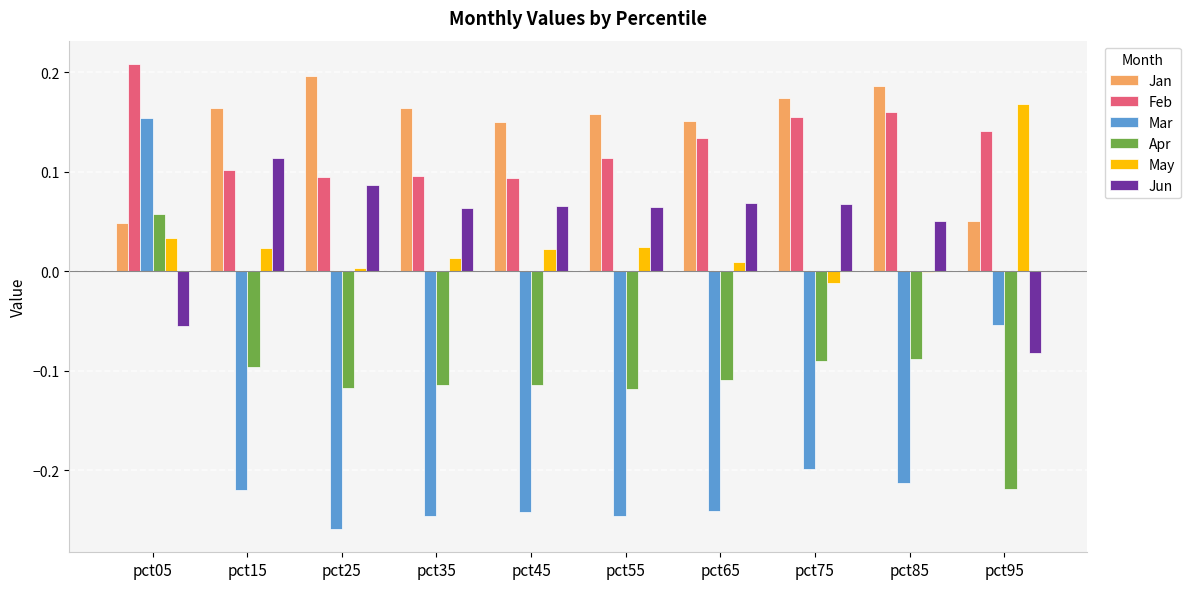

Is the value of May at pct35 greater than the value of Jan at pct15?

No